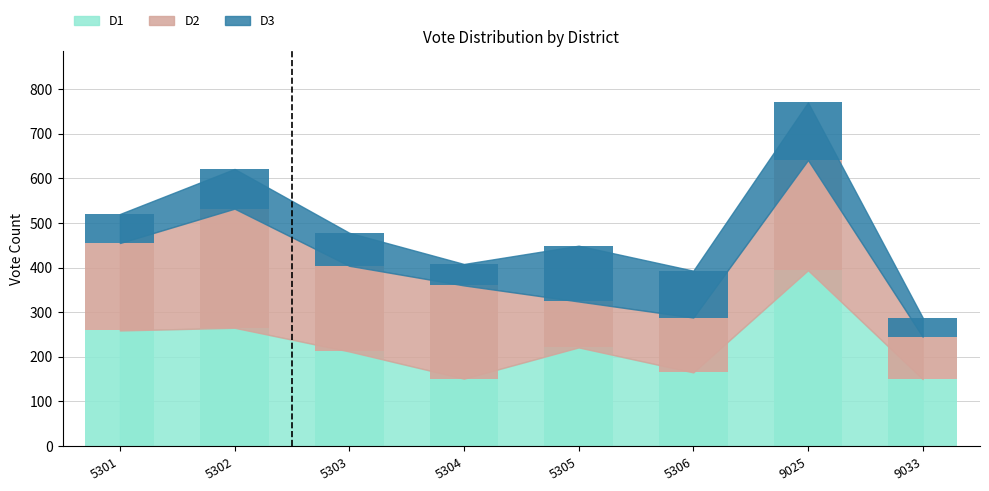

List the series in order of their peak value, highest first.

D1, D2, D3